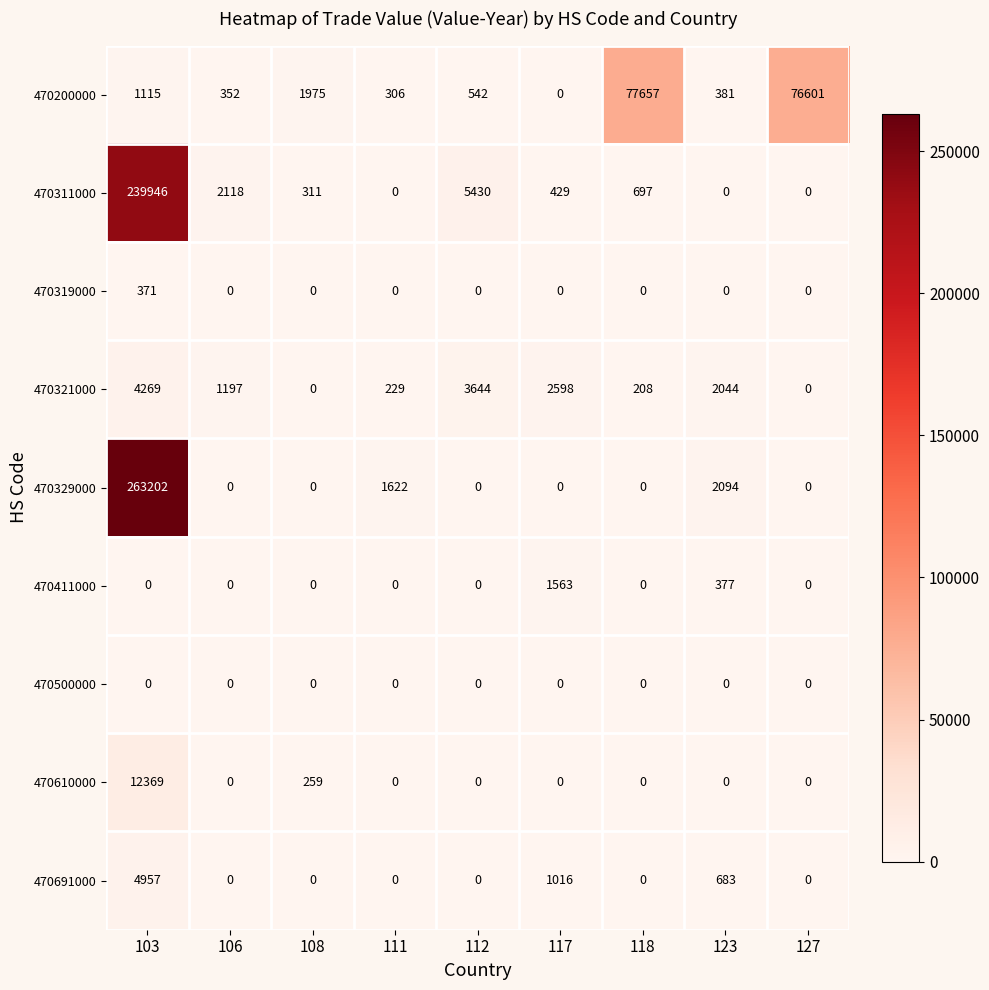

What is the total value across all series at 106?

3667